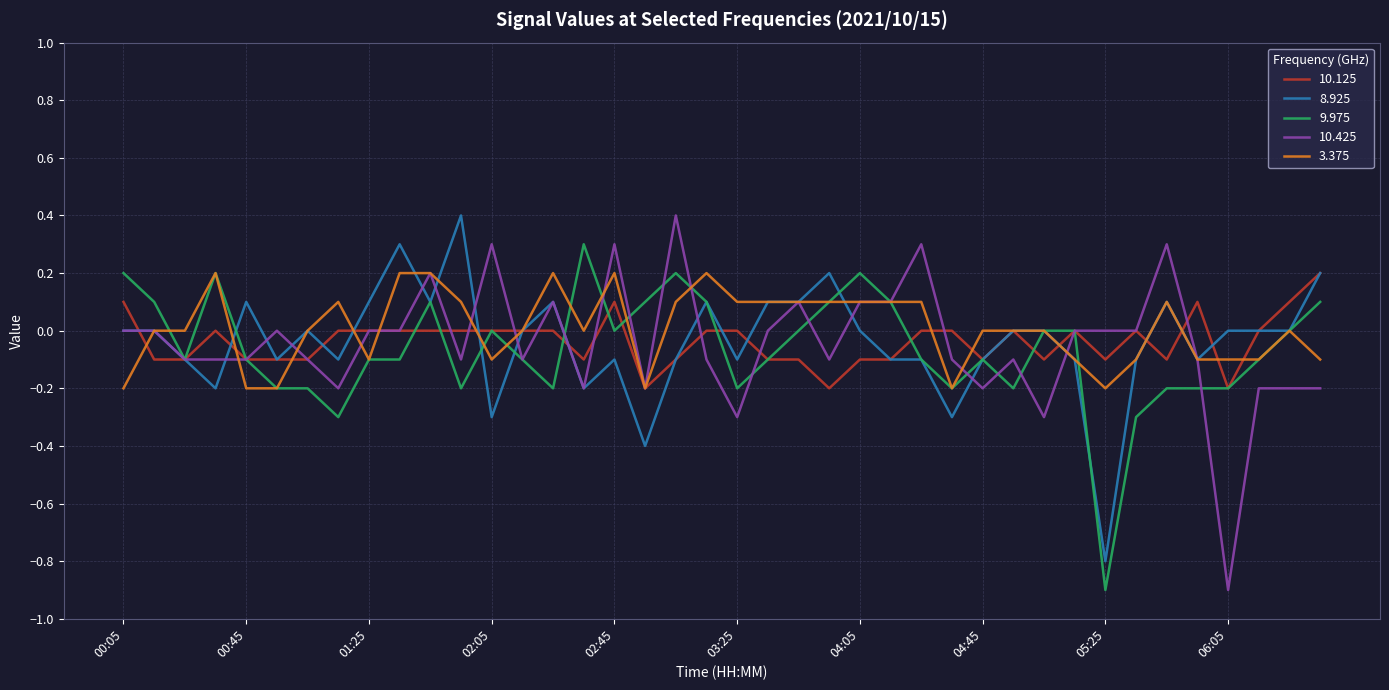

What is the lowest value of the 9.975 series?

-0.9